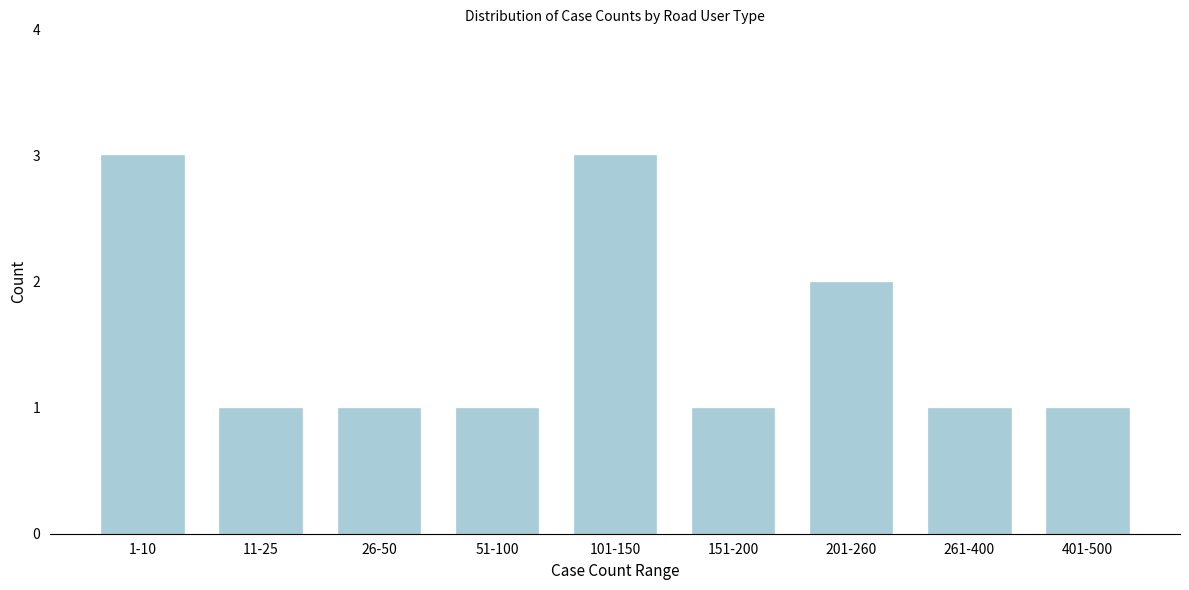

Reading left to right, extract all data points from this chart.

3	1	1	1	3	1	2	1	1